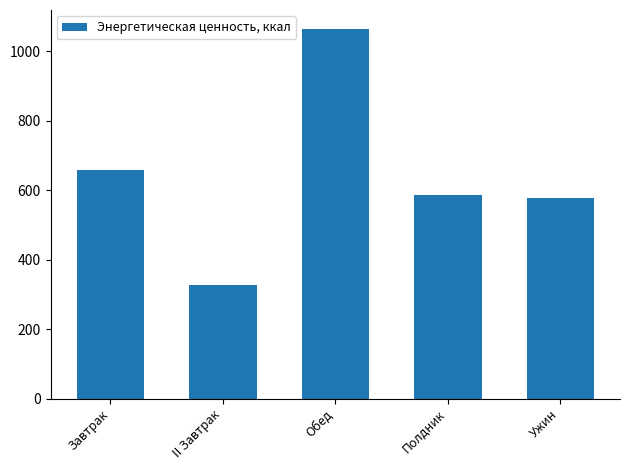

What is the approximate value at Обед, to the nearest 50?

1050